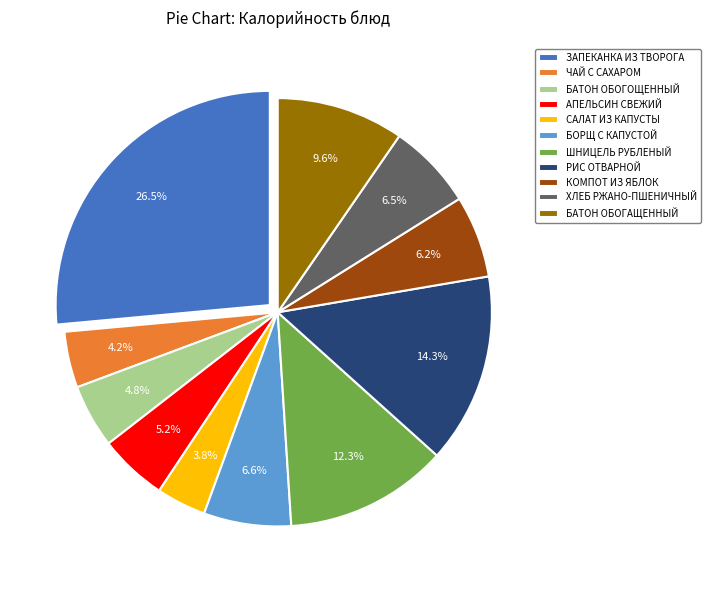

What is the ratio of the value at ХЛЕБ РЖАНО-ПШЕНИЧНЫЙ to the value at БОРЩ С КАПУСТОЙ?

1.0